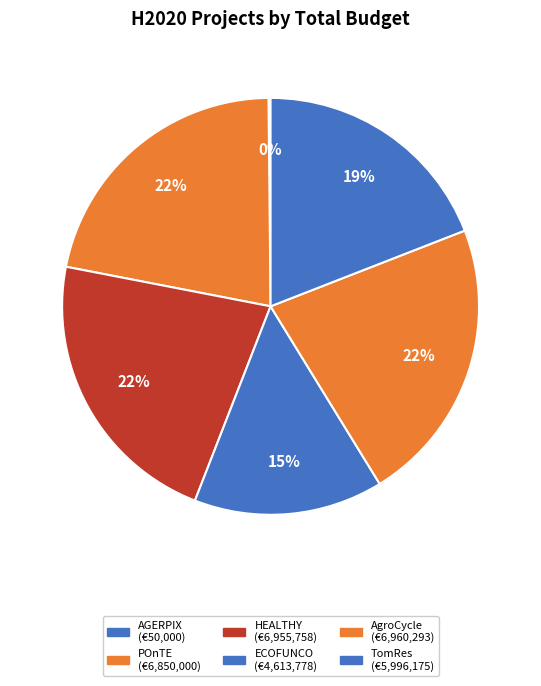

What is the change in value from HEALTHY to AgroCycle?

+4535